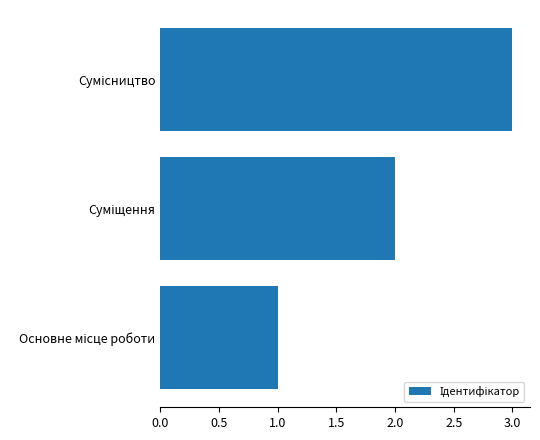

Count the number of data series in this chart.

1